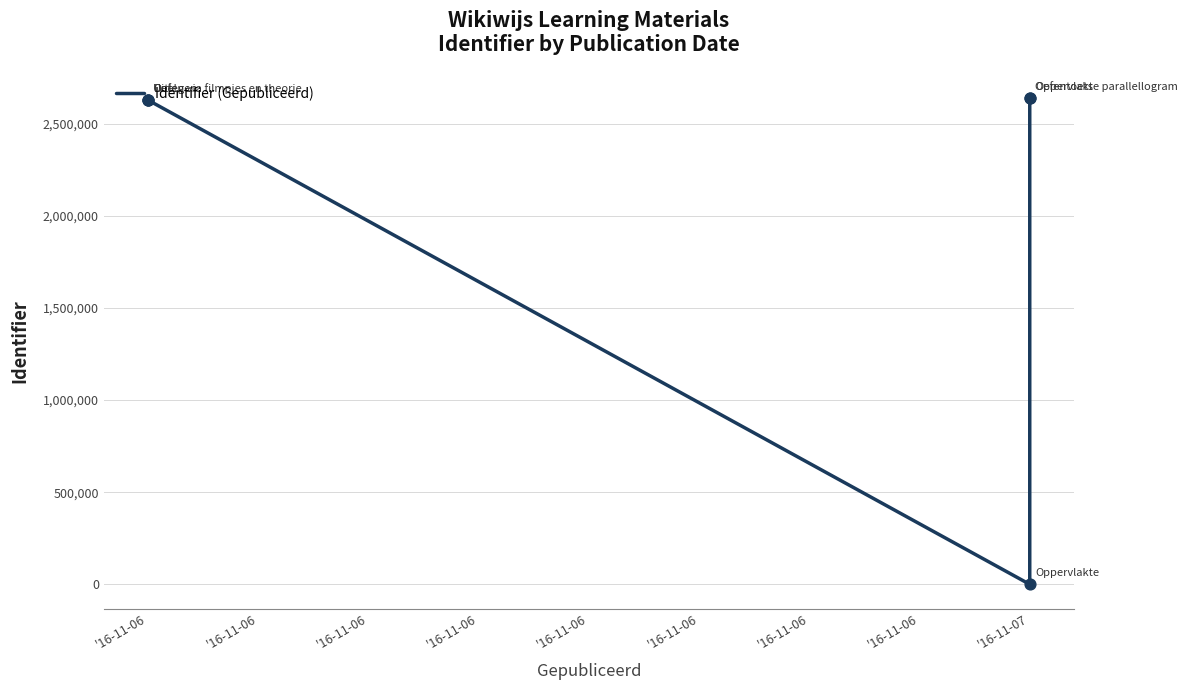

Which has a higher value, '16-11-06 or '16-11-06?

'16-11-06